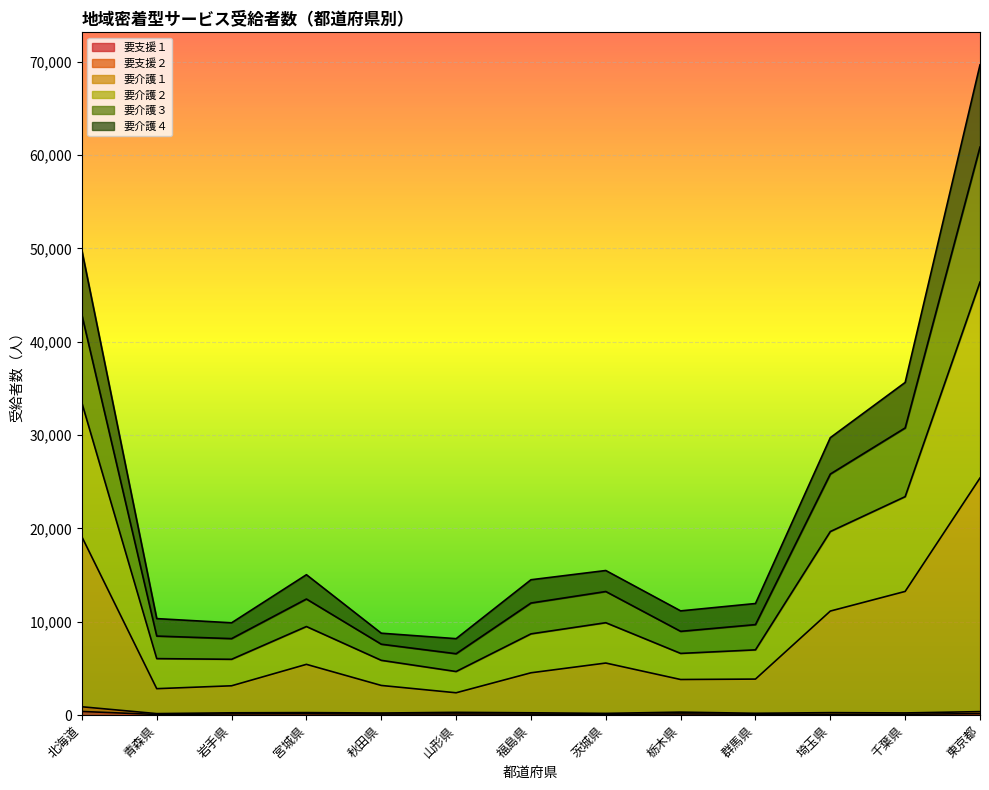

How many data points does each series have?

13